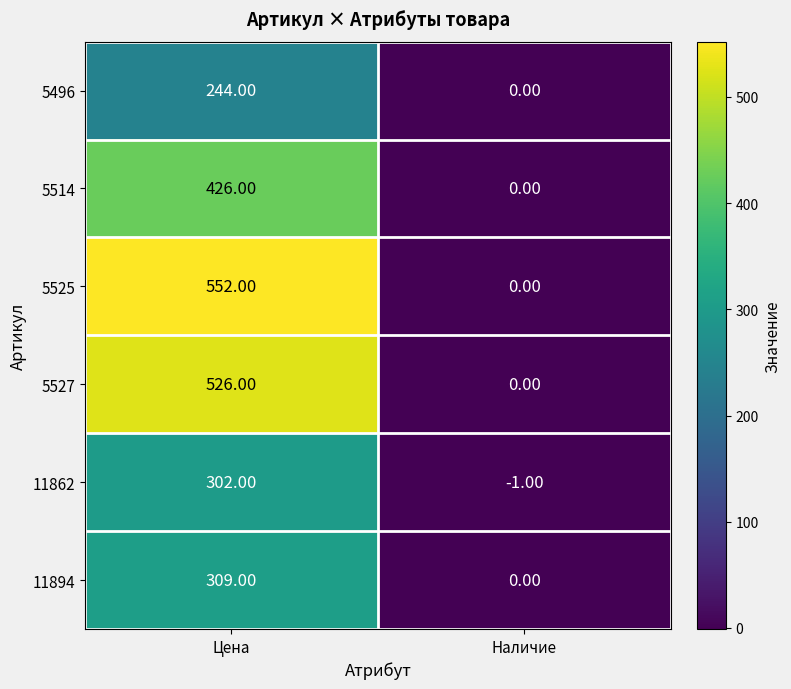

What is the difference between the maximum and minimum values in the 5525 series?

552